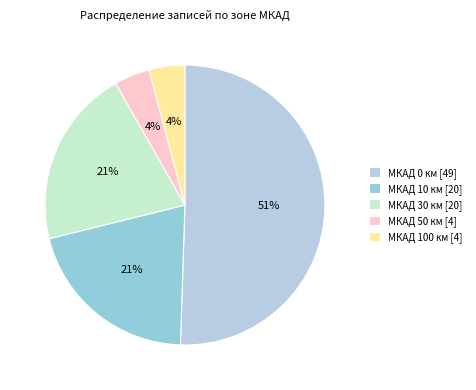

How many slices are in this pie chart?

5